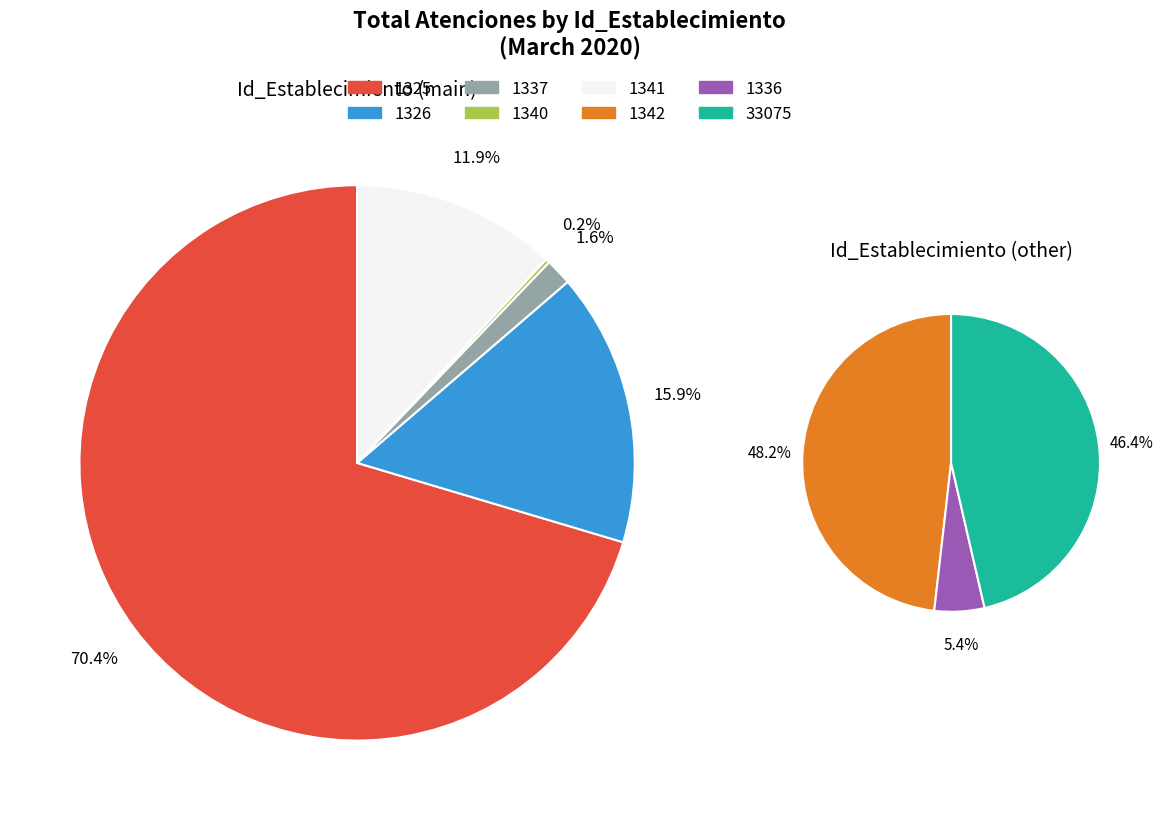

Which slice represents more than half of the pie?

1325